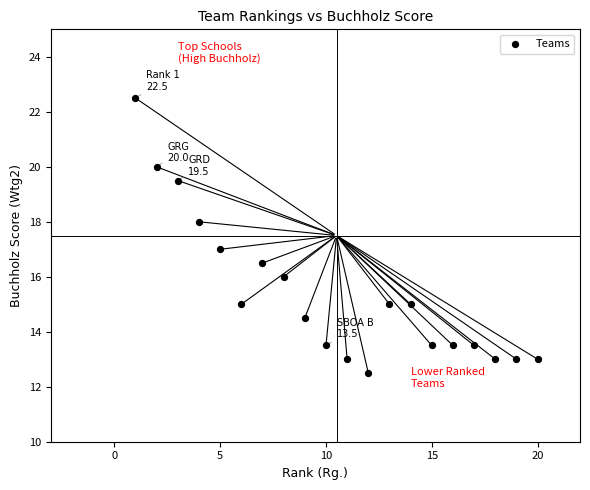

What is the range of Y values (max minus min)?

10.0